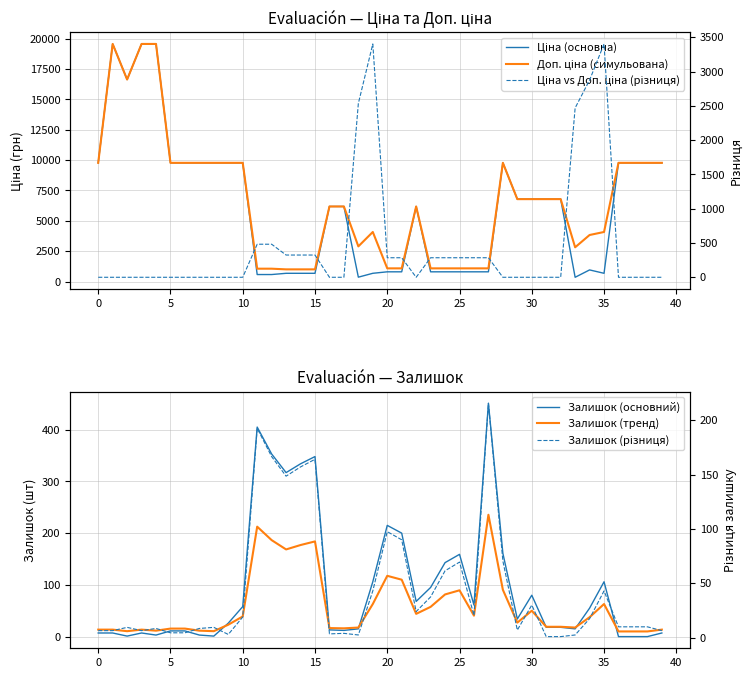

How many interior local peaks does the Ціна (основна) series have?

4